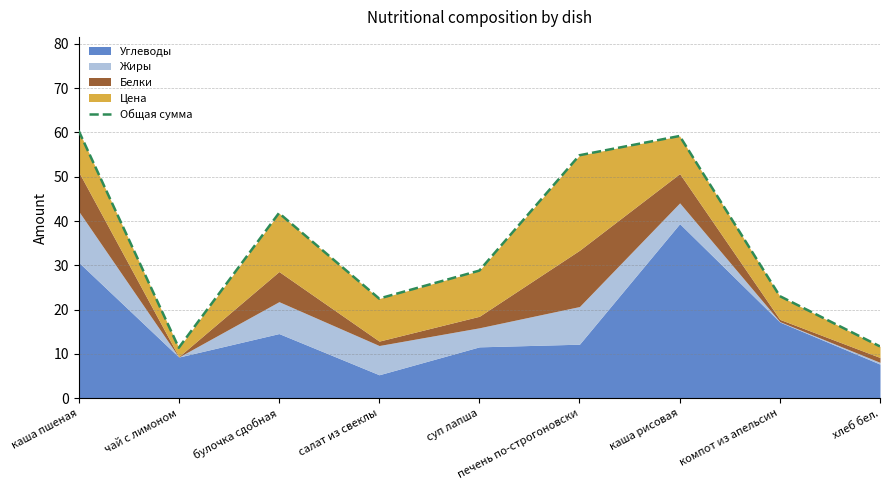

Is it true that the value at салат из свеклы is 12.0?

False